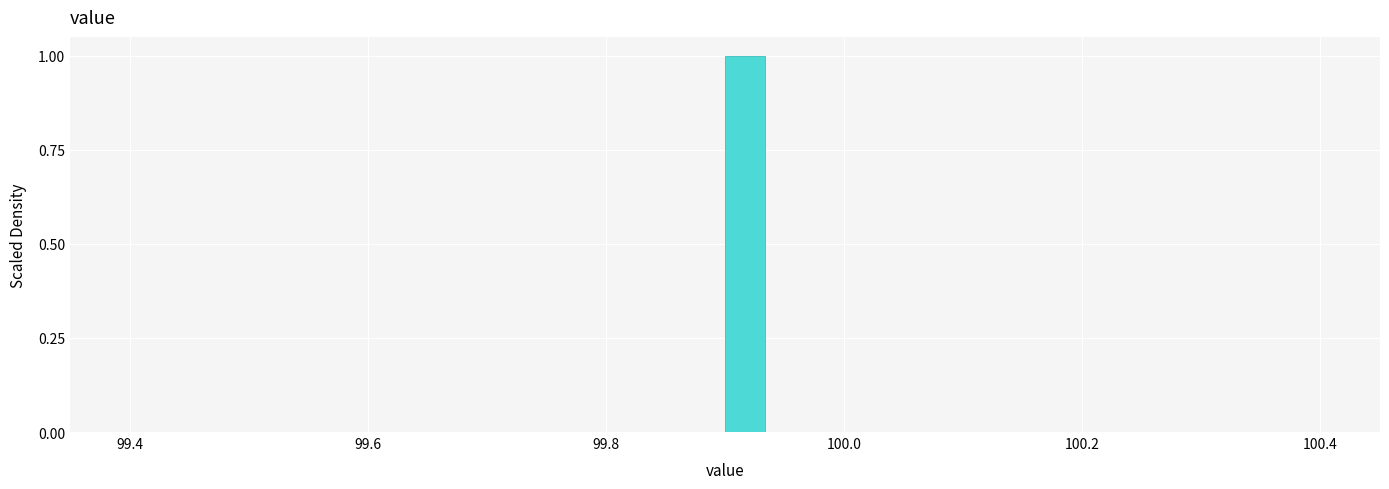

Read against the x-axis, roughly where is the centre of the tallest bar?

99.92